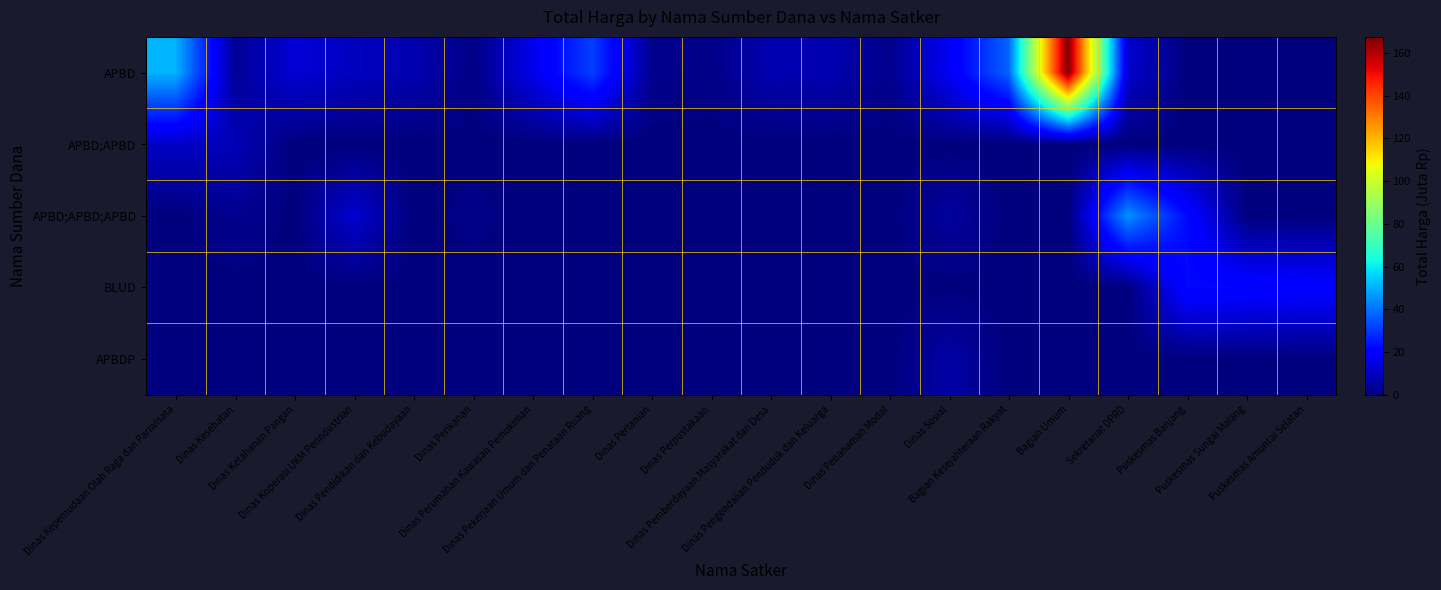

At how many categories does at least one series exceed 165?

1